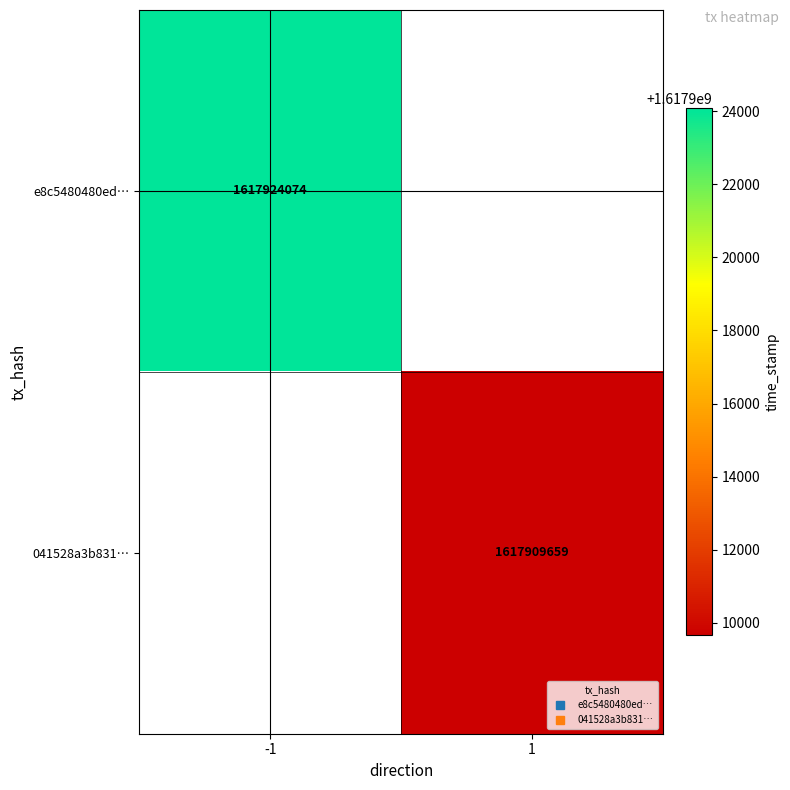

At -1, list the series in order from largest to smallest.

e8c5480480ed…, 041528a3b831…